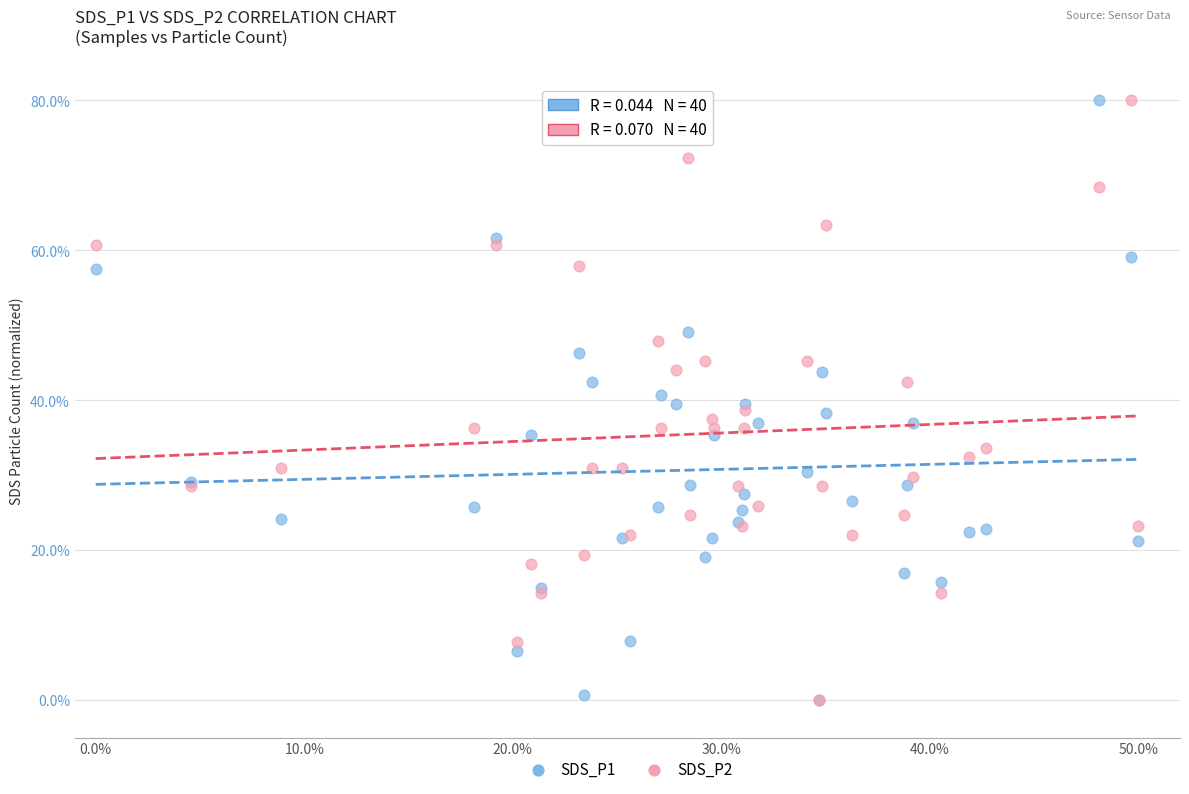

What are all the series names shown in the legend?

SDS_P1, SDS_P2